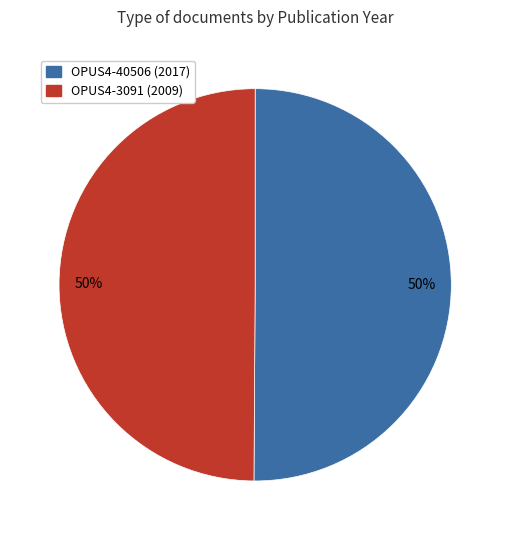

Do OPUS4-3091 (2009) and OPUS4-40506 (2017) together represent more than half of the pie?

Yes